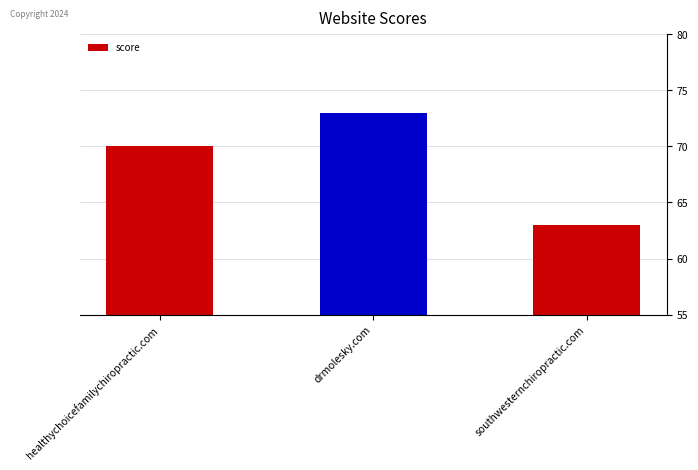

List the labels in order of value, smallest first.

southwesternchiropractic.com, healthychoicefamilychiropractic.com, drmolesky.com